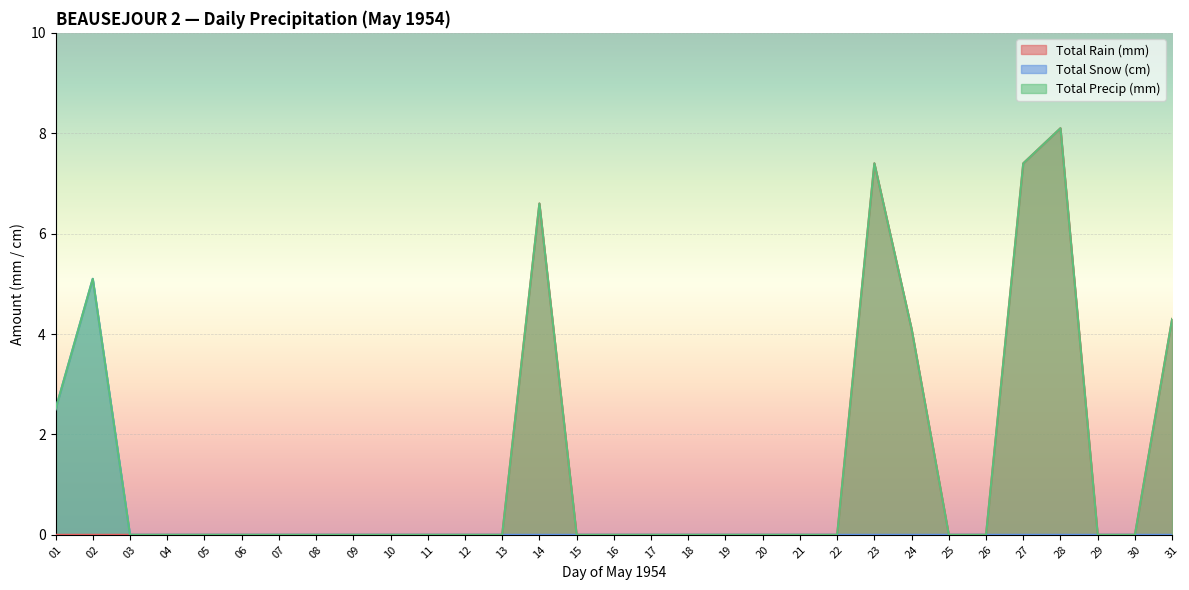

True or false: Total Precip (mm) and Total Snow (cm) cross at least once.

False